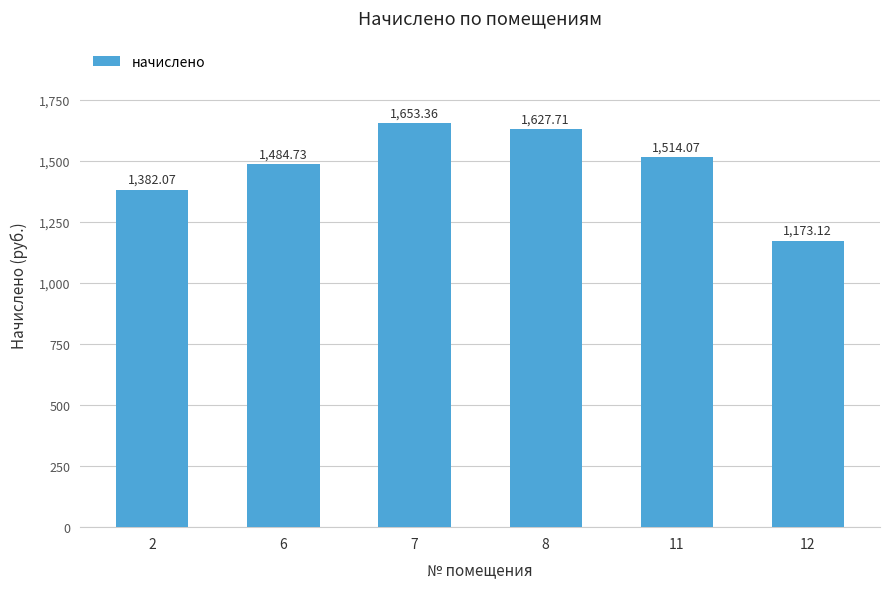

The chart shows a value of 1653.4 at 7. True or false?

True